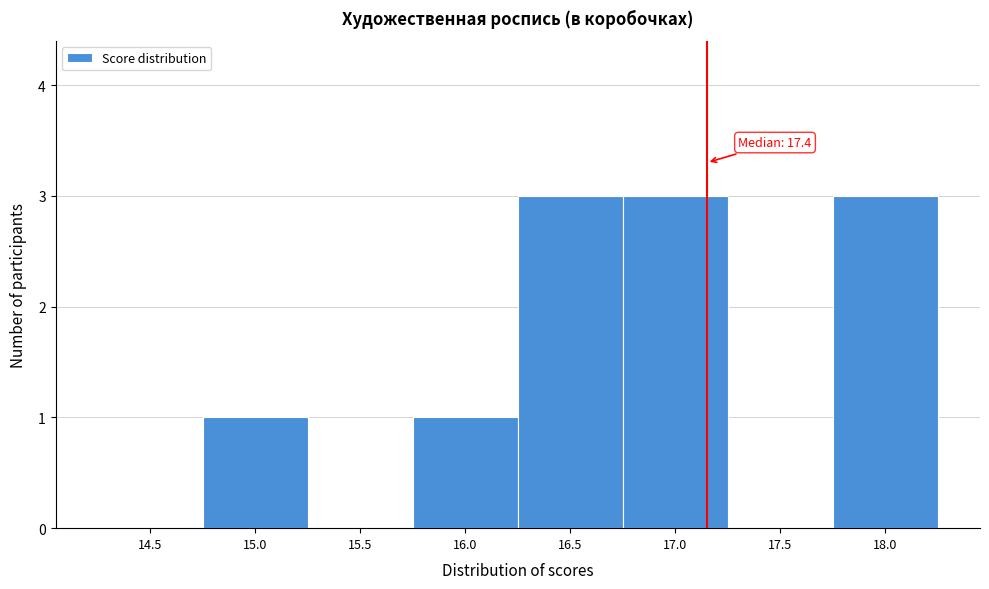

Reading left to right, extract all data points from this chart.

14.5=0	15.0=1	15.5=0	16.0=1	16.5=3	17.0=3	17.5=0	18.0=3